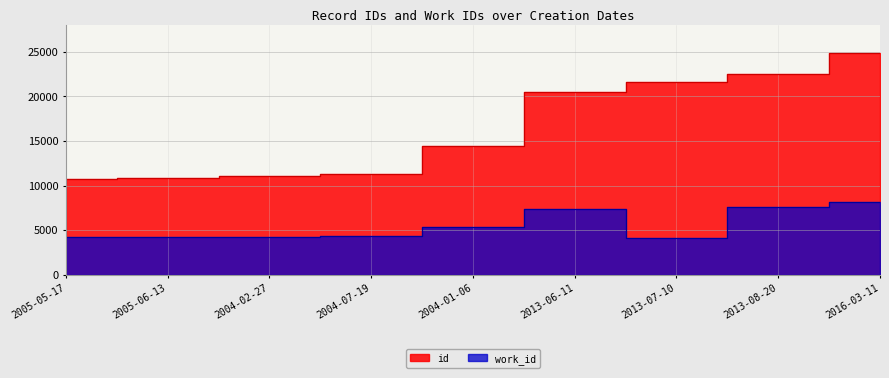

What is the approximate value of work_id at 2016-03-11, to the nearest 50?

8150